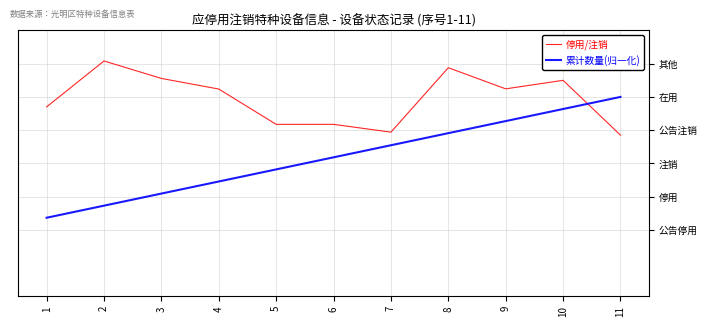

What are all the series names shown in the legend?

停用/注销, 累计数量(归一化)